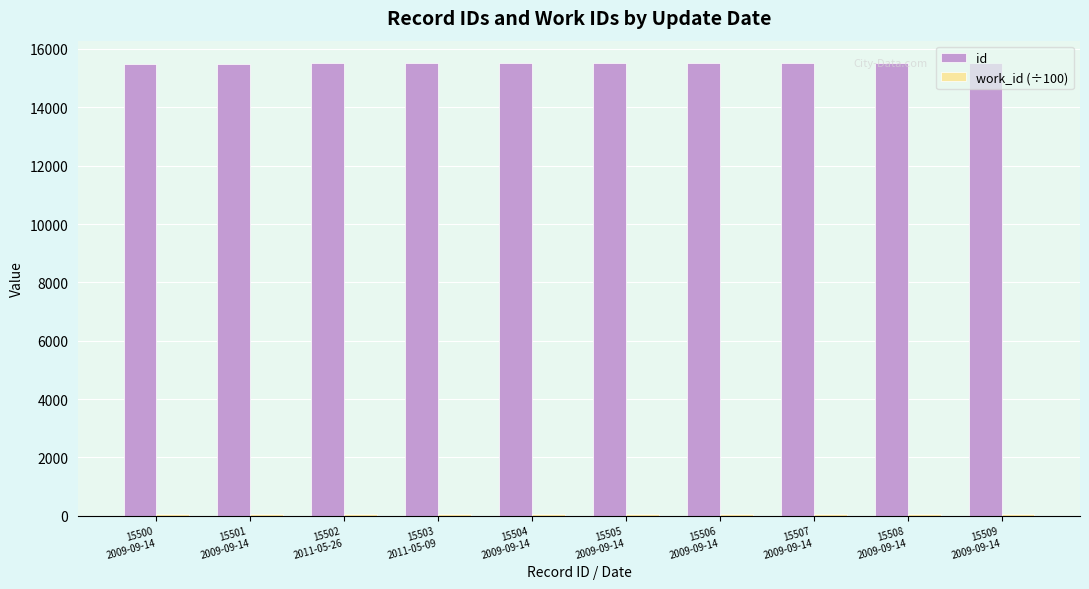

What is the sum of all id values?

155045.0